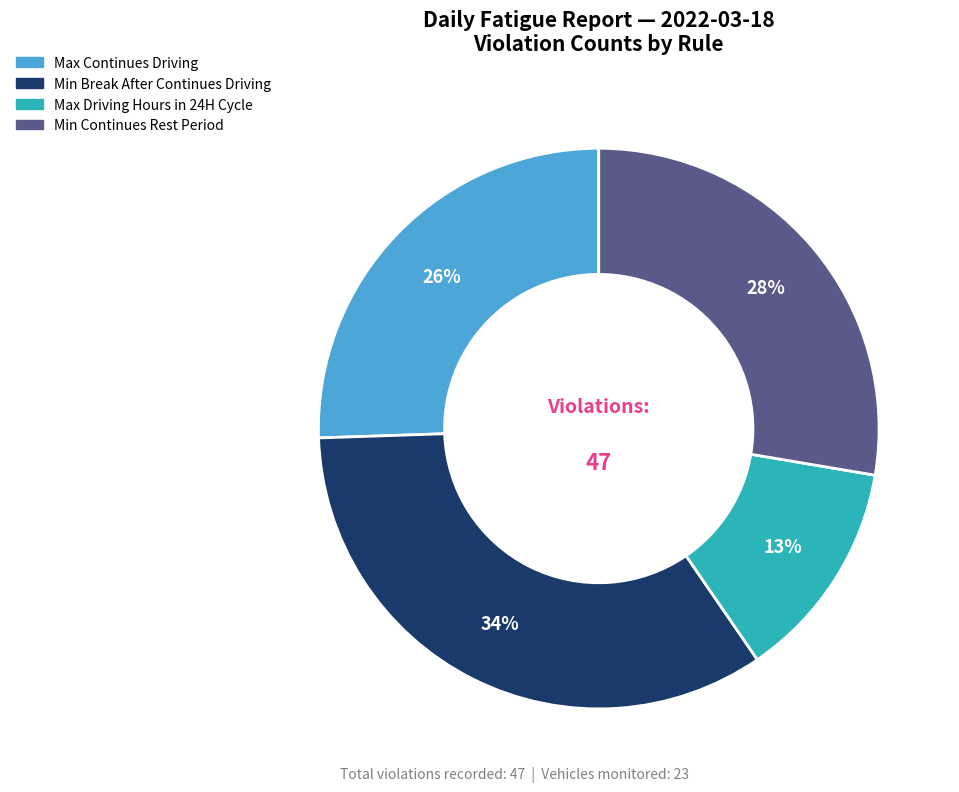

To the nearest percent, what is the difference between the largest and smallest slice percentages?

21%